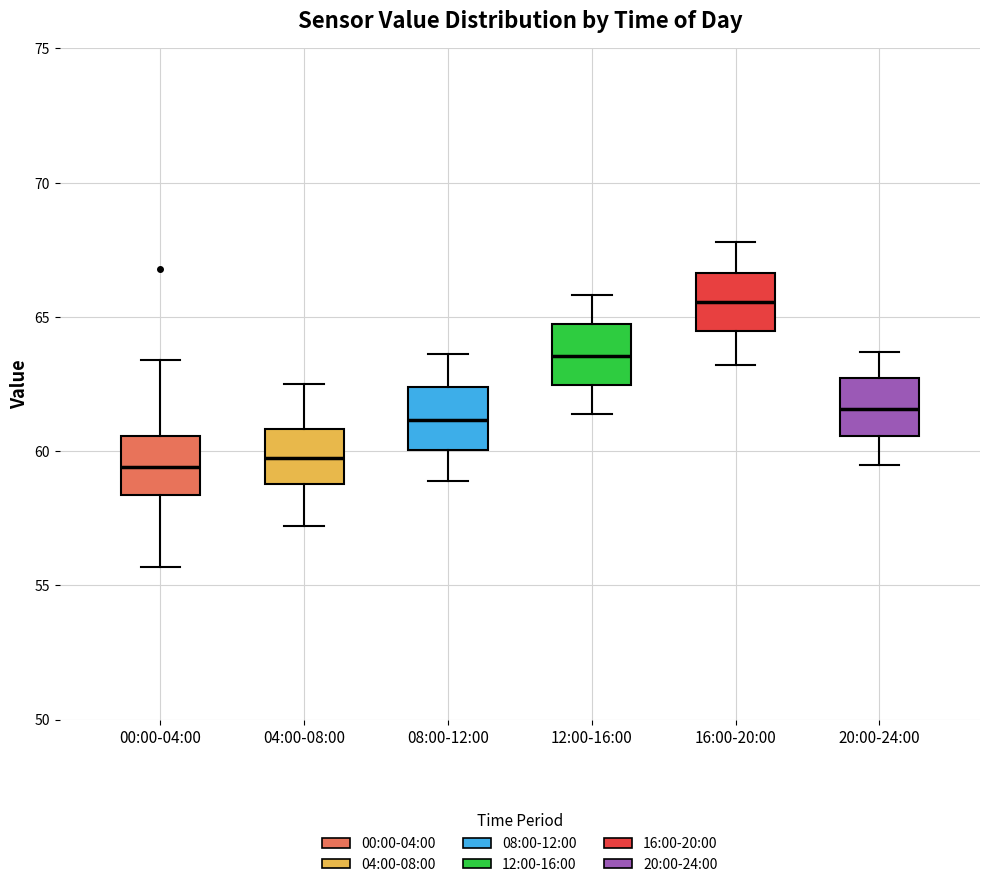

Where does the lower whisker of the box for 12:00-16:00 end on the y-axis? The values are not printed on the chart, so give them approximately, as read against the axis.

61.5